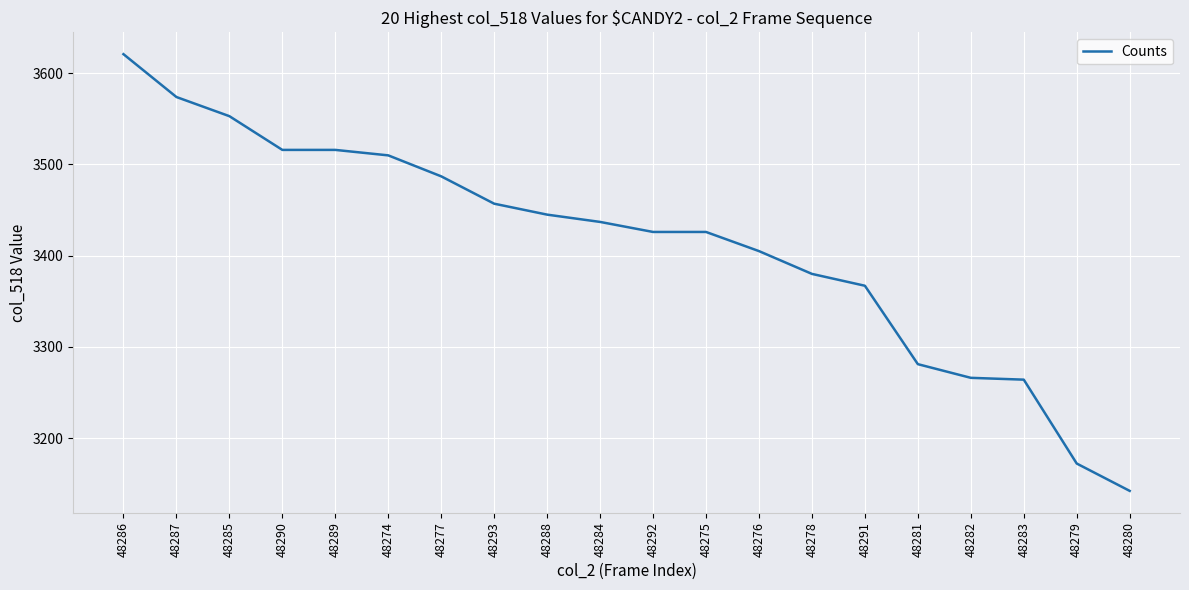

The chart shows a value of 1146 at 48283. True or false?

False